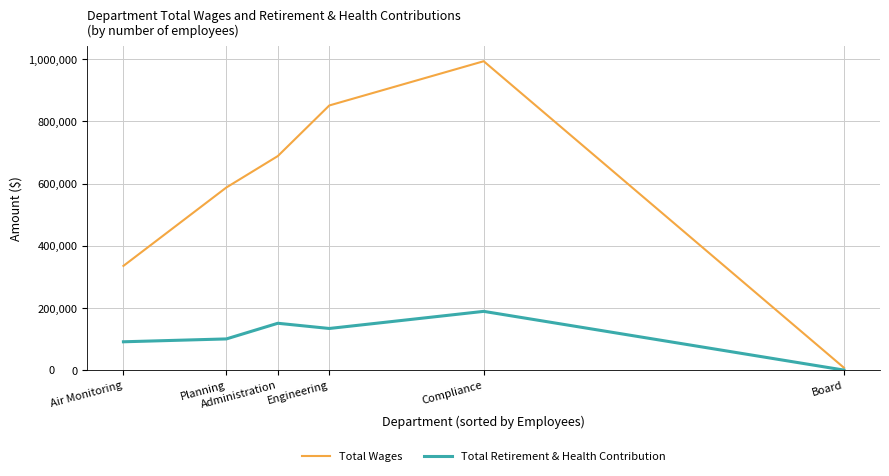

How many lines are shown in the chart?

2